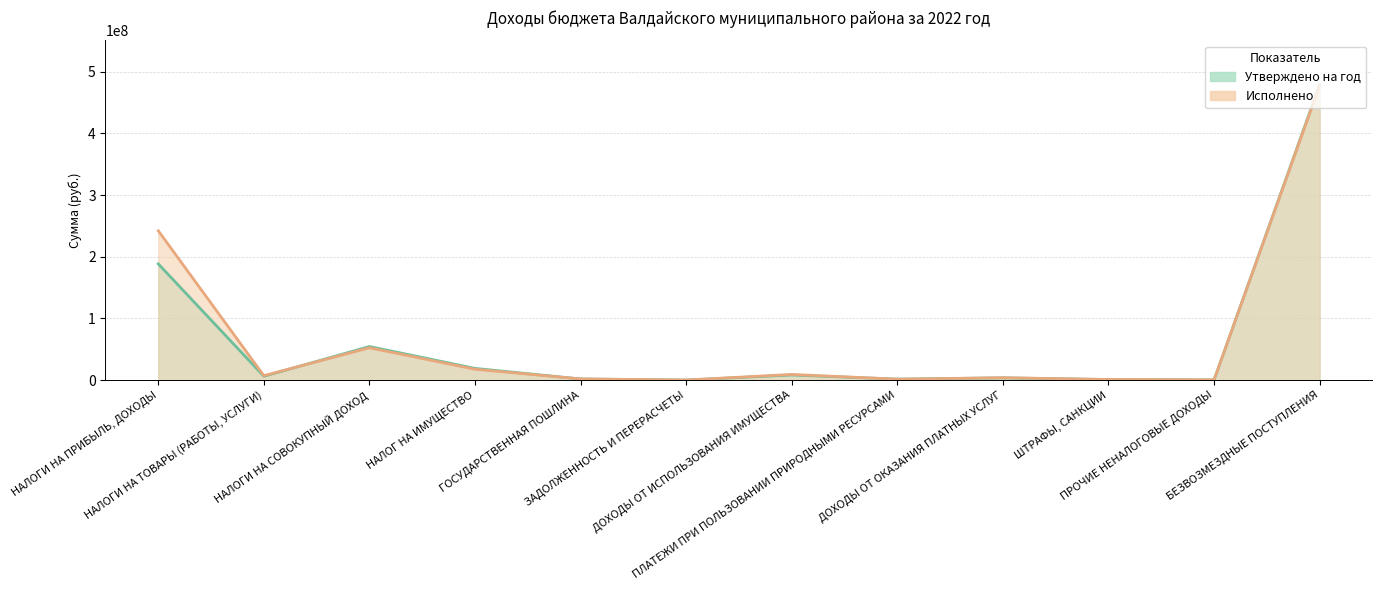

At which category does the chart reach its peak across all series?

БЕЗВОЗМЕЗДНЫЕ ПОСТУПЛЕНИЯ